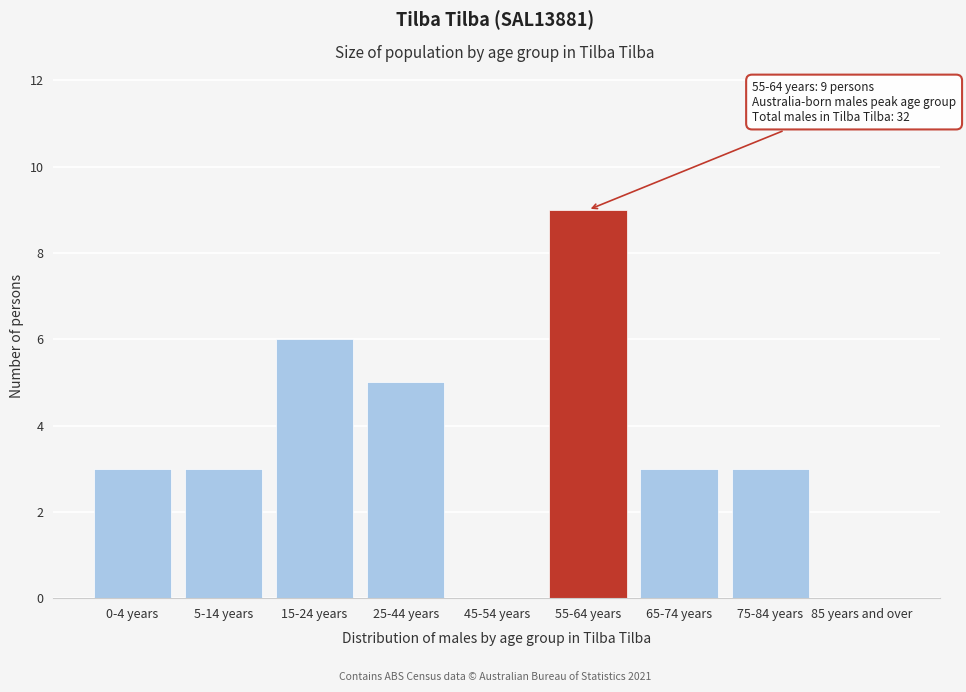

Reading left to right, list all the values displayed in this chart.

0-4 years=3	5-14 years=3	15-24 years=6	25-44 years=5	45-54 years=0	55-64 years=9	65-74 years=3	75-84 years=3	85 years and over=0